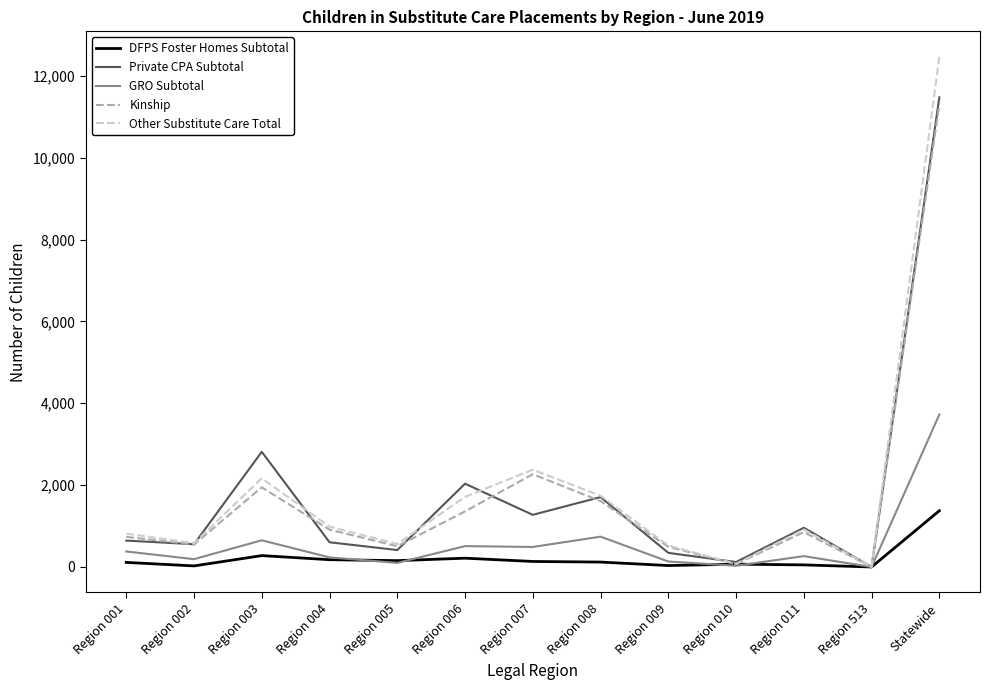

Is the value of DFPS Foster Homes Subtotal at Region 002 greater than the value of Other Substitute Care Total at Region 002?

No